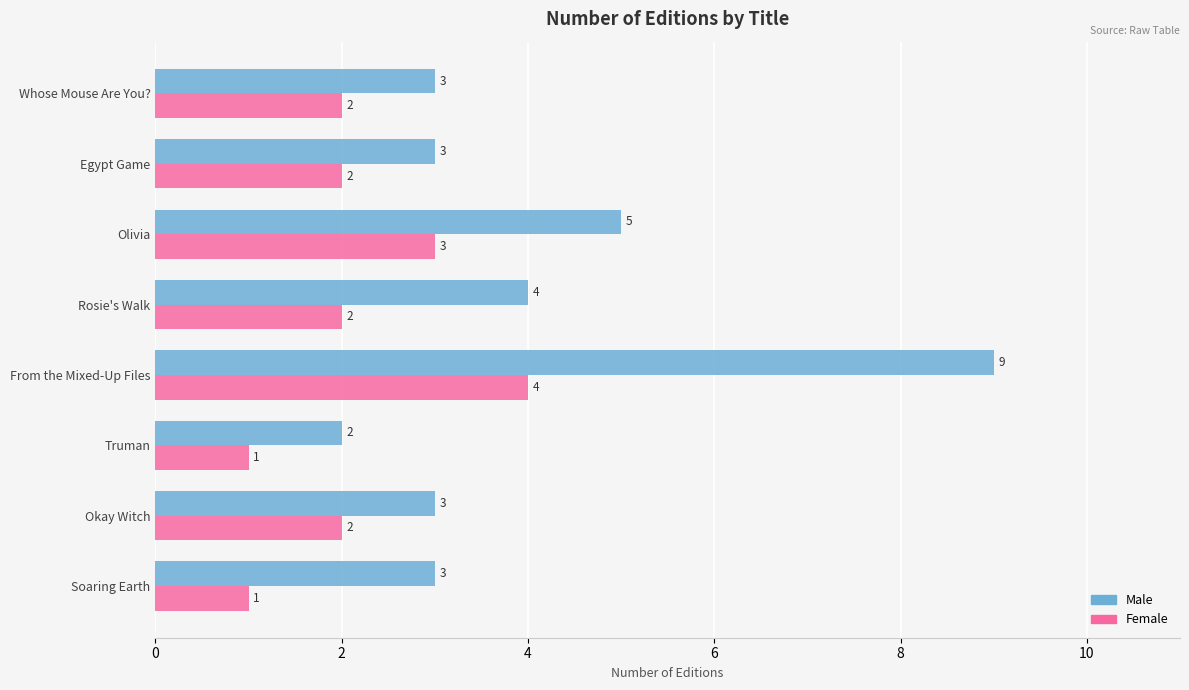

At From the Mixed-Up Files, list the series in order from smallest to largest.

Female, Male